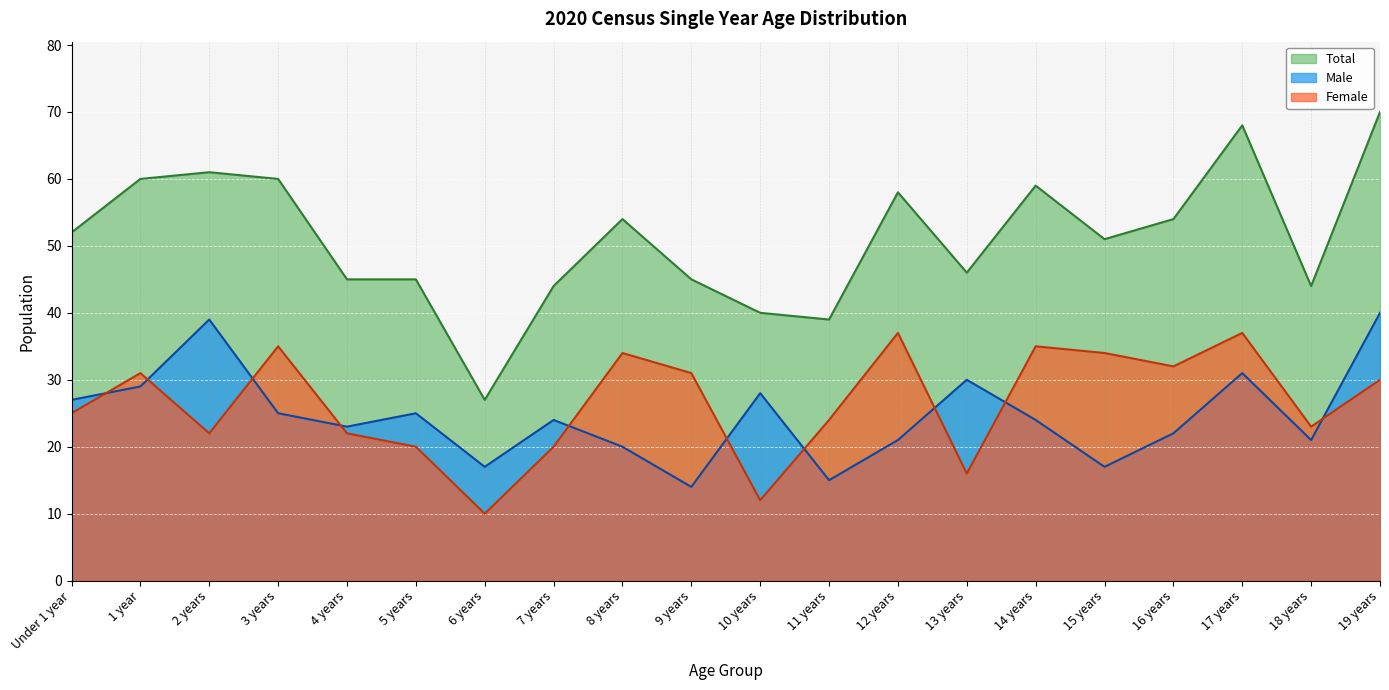

What is the minimum value shown in the chart?

10